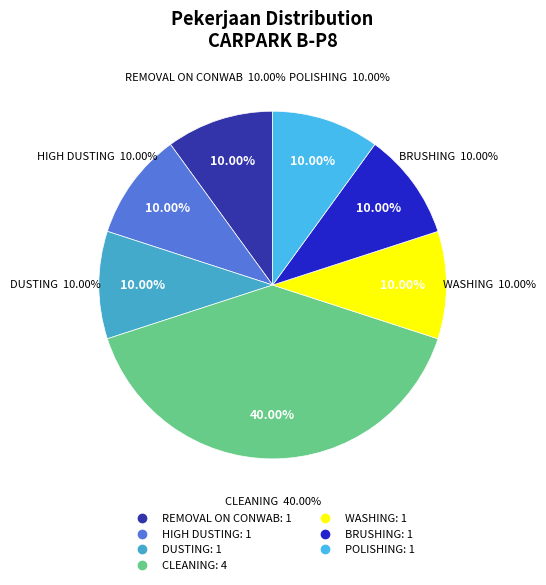

To the nearest percent, what is the average slice percentage?

14%